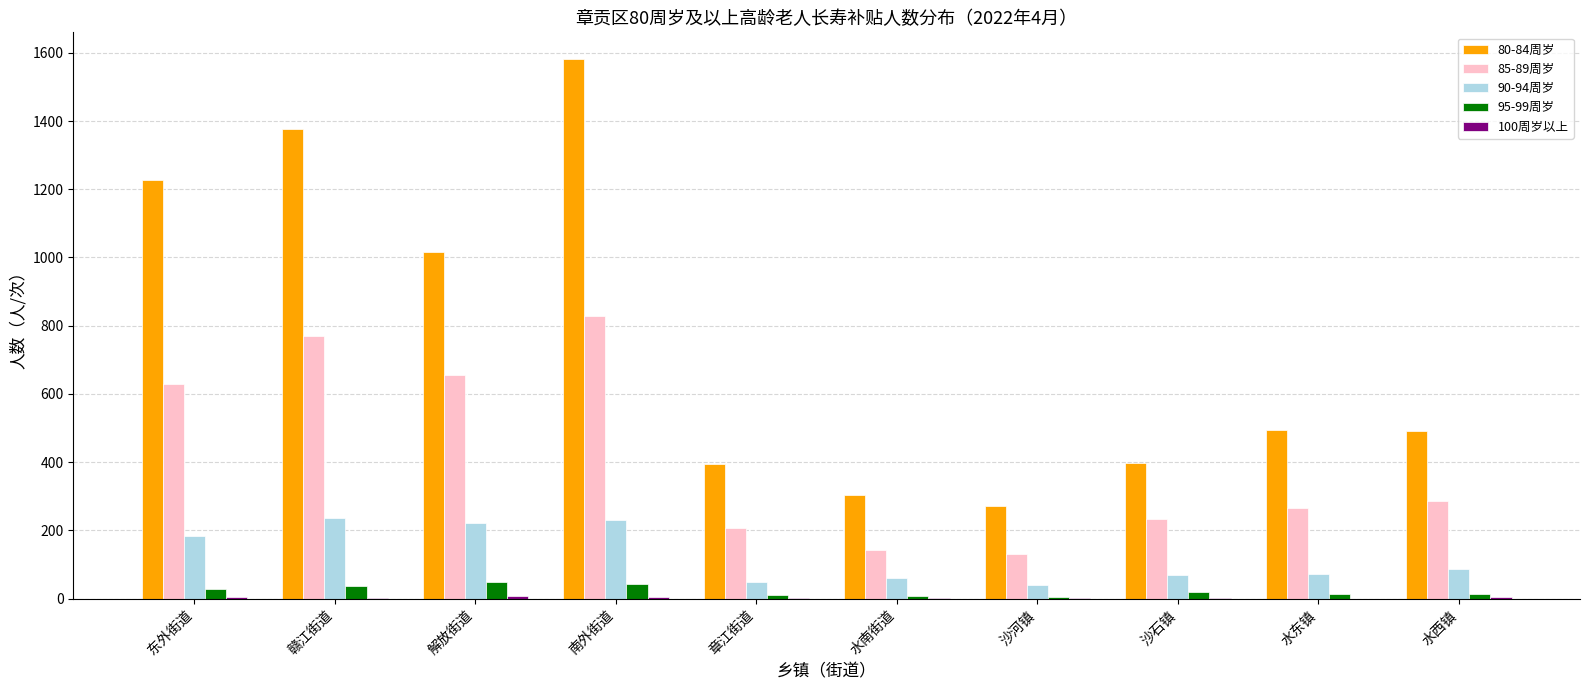

Which series changed the most between 章江街道 and 沙河镇?

80-84周岁